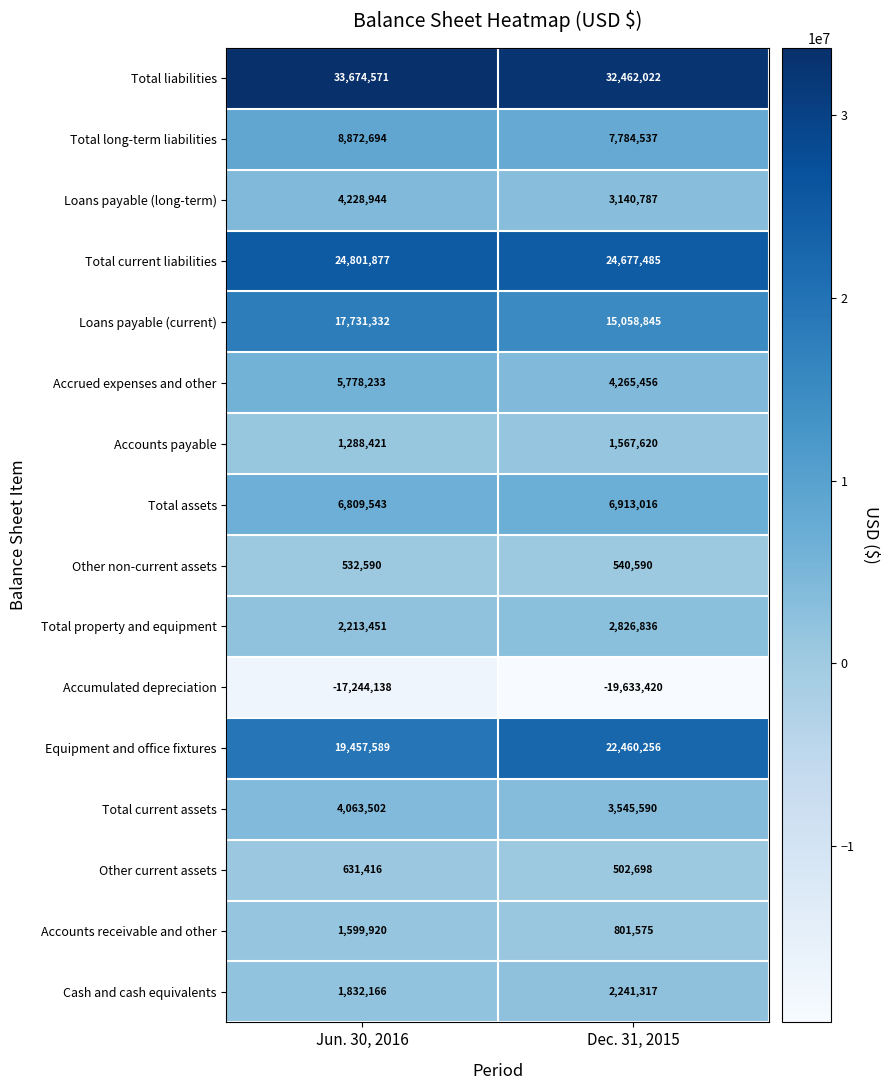

What is the smallest value displayed?

-19633420